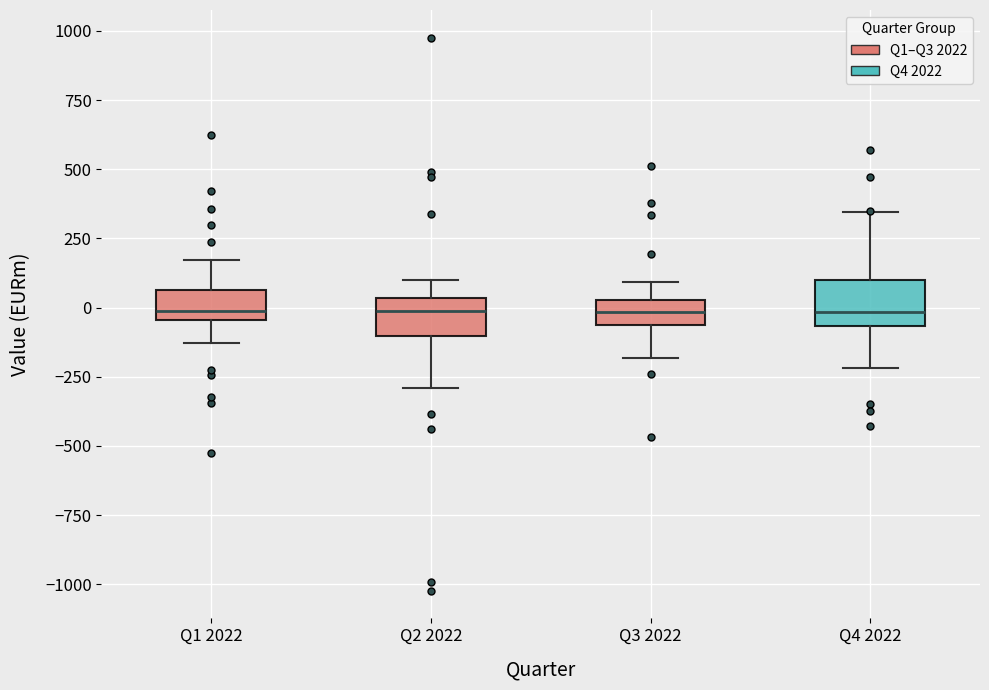

Reading left to right, read every box against the y-axis: the position of its median line, the range the box covers, and the ends of its whiskers. The values are not printed on the chart, so give them approximately, as read against the axis.

Q1 2022: median 0, box -50 to 50, whiskers -150 to 150
Q2 2022: median 0, box -100 to 50, whiskers -300 to 100
Q3 2022: median 0, box -50 to 50, whiskers -200 to 100
Q4 2022: median 0, box -50 to 100, whiskers -200 to 350